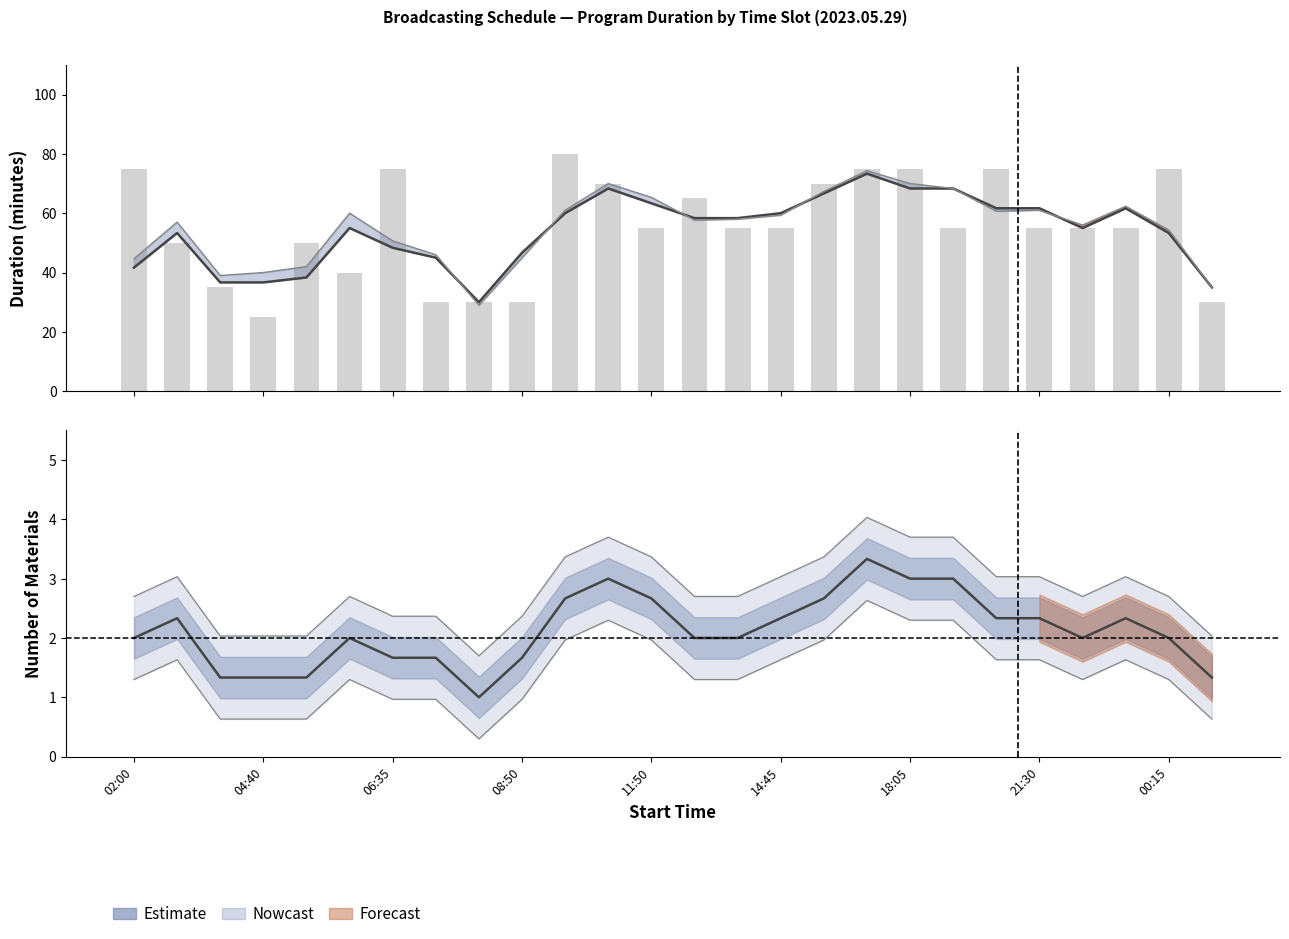

What is the value of the 소재개수 (Estimate) bar at the 10th from the left?

1.7